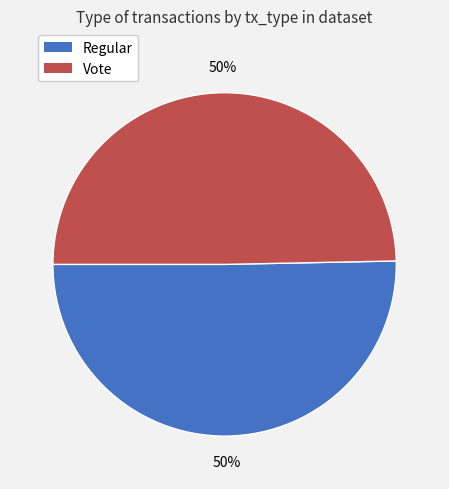

True or false: Vote accounts for 50% of the total.

True